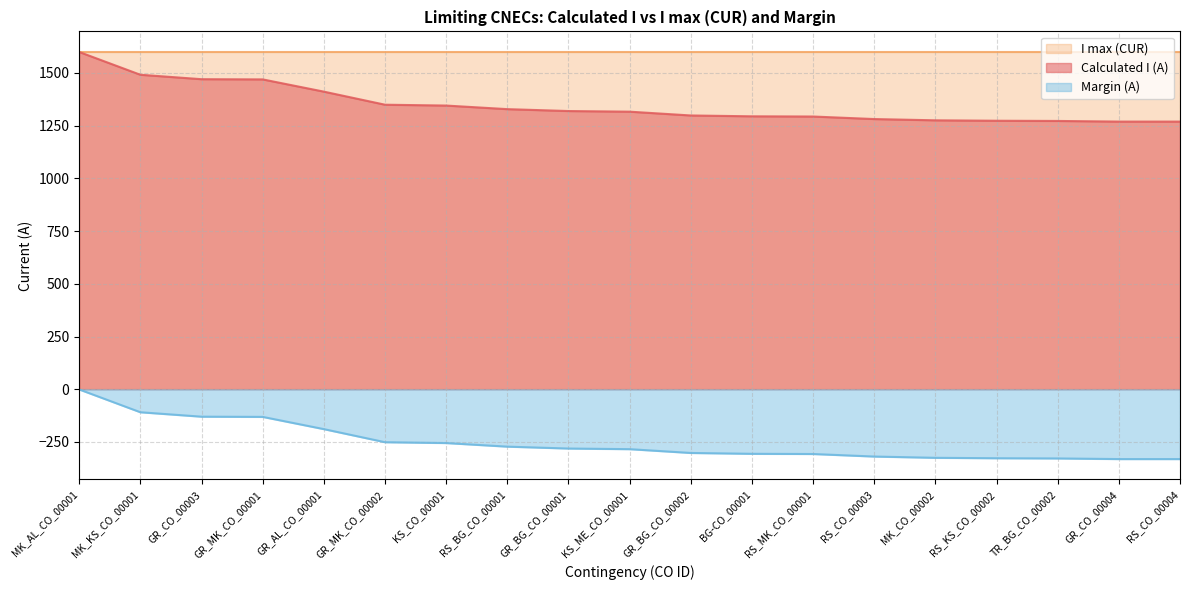

Read the Margin (A) value at RS_MK_CO_00001, to the nearest 50.

-300